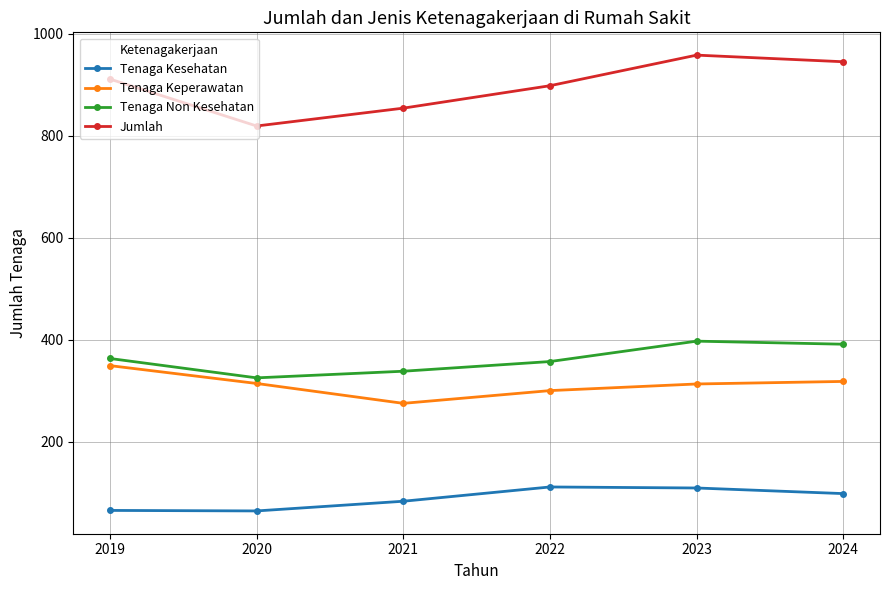

What is the spread (max minus min) of values at 2021?

771